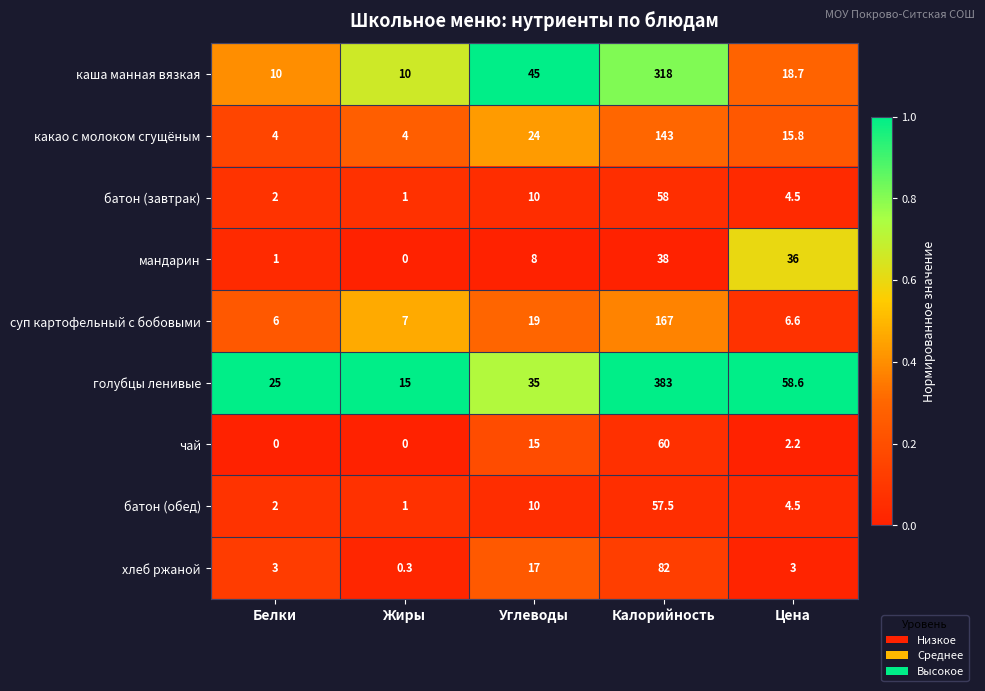

Count the number of categories in the chart.

5